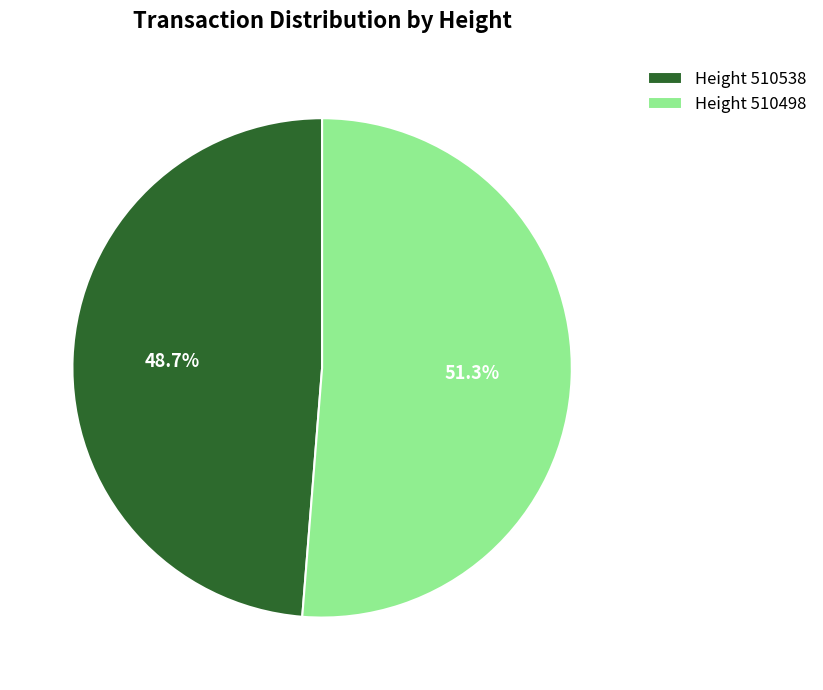

To the nearest percent, what is the average slice percentage?

50%